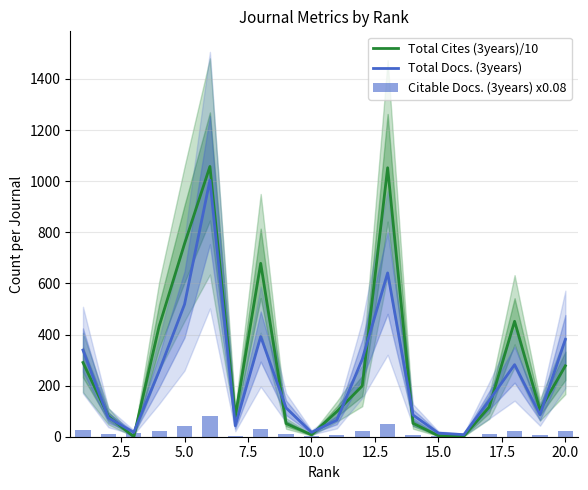

How many data points in Citable Docs. (3years) x0.08 are above 12?

10